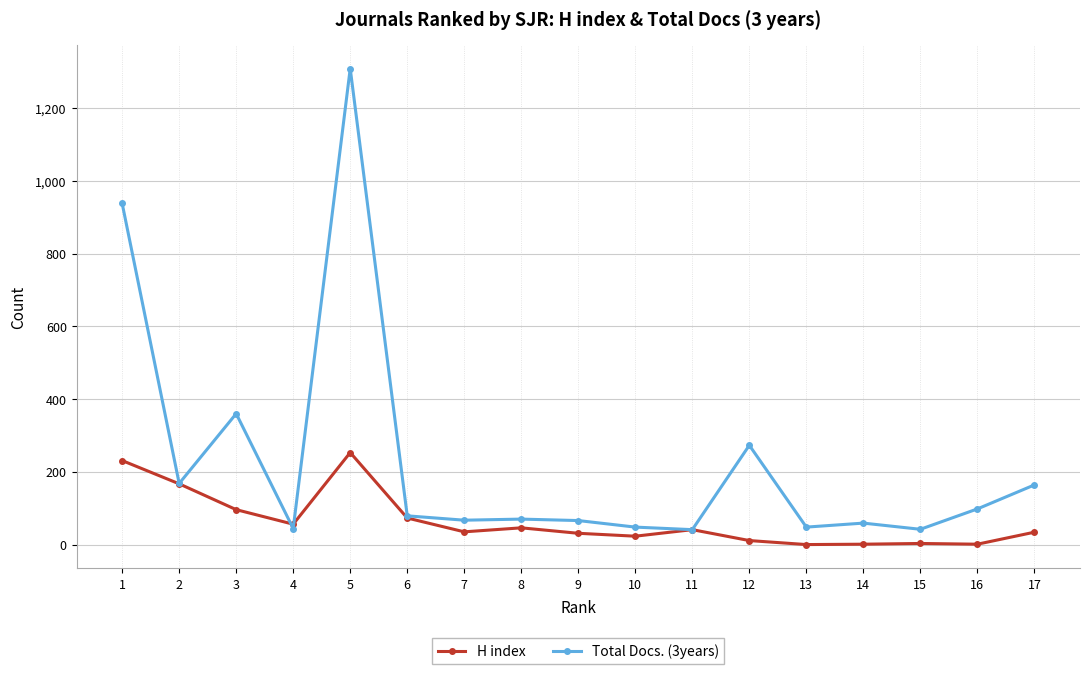

List the series in order of their overall mean, lowest first.

H index, Total Docs. (3years)